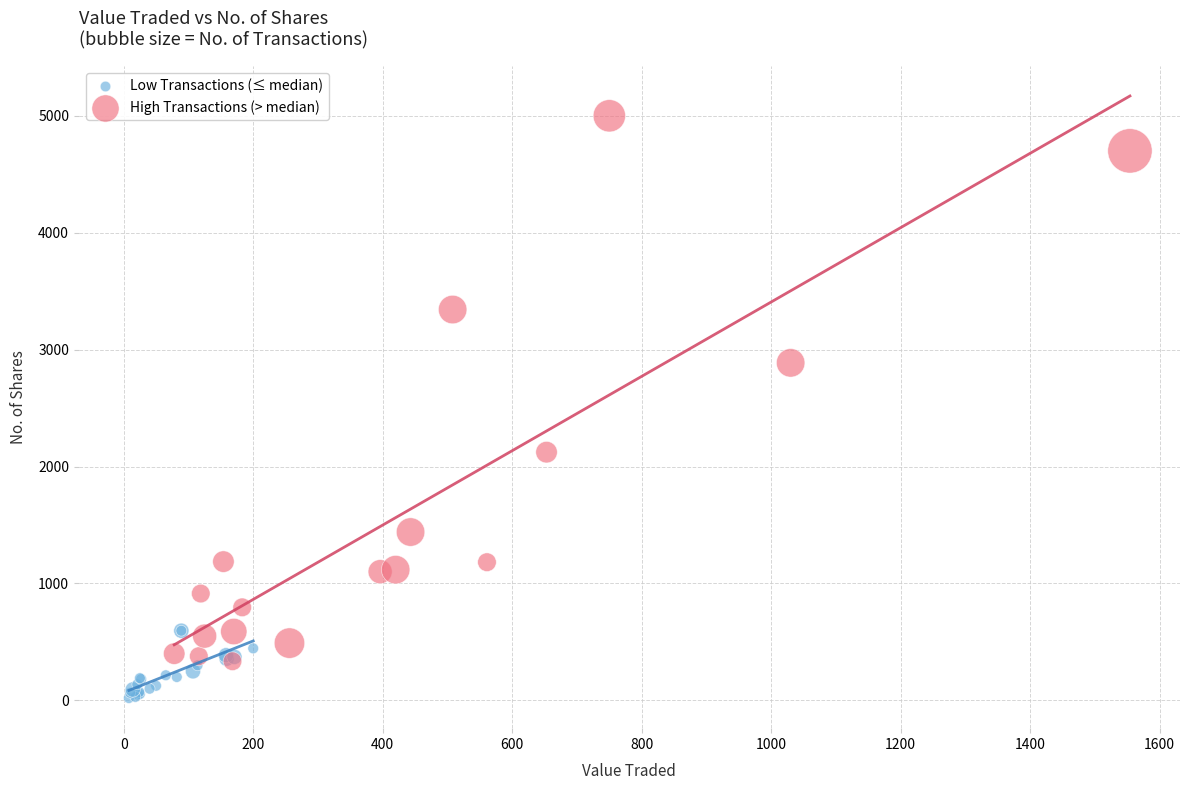

What are all the series names shown in the legend?

Low Transactions (≤ median), High Transactions (> median)